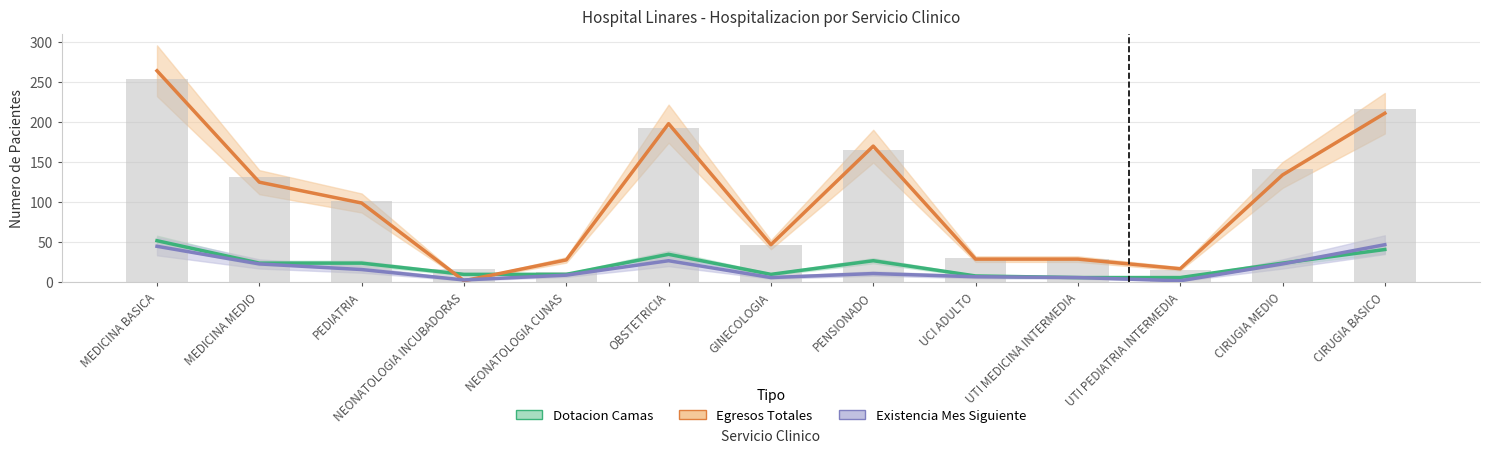

How many values in the Existencia Mes Siguiente (Forecast) series exceed 11?

6